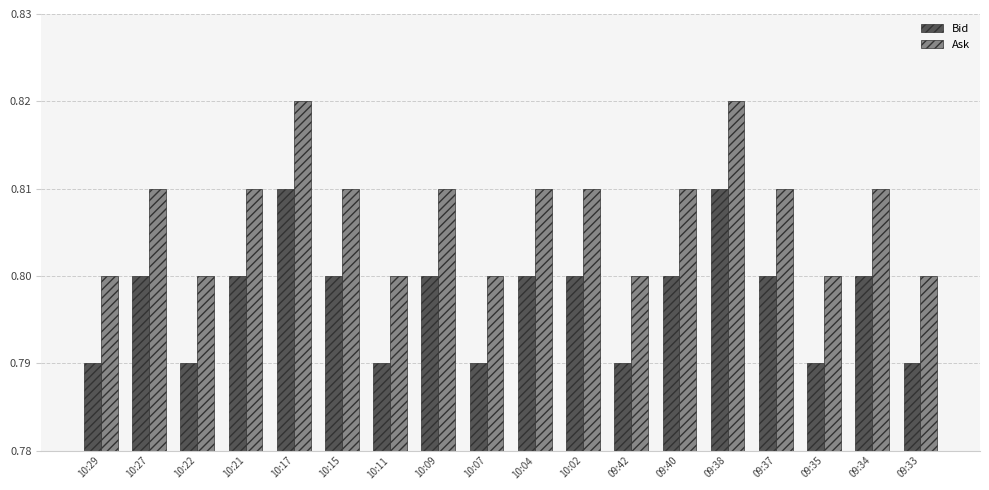

How many bars are there in total?

36